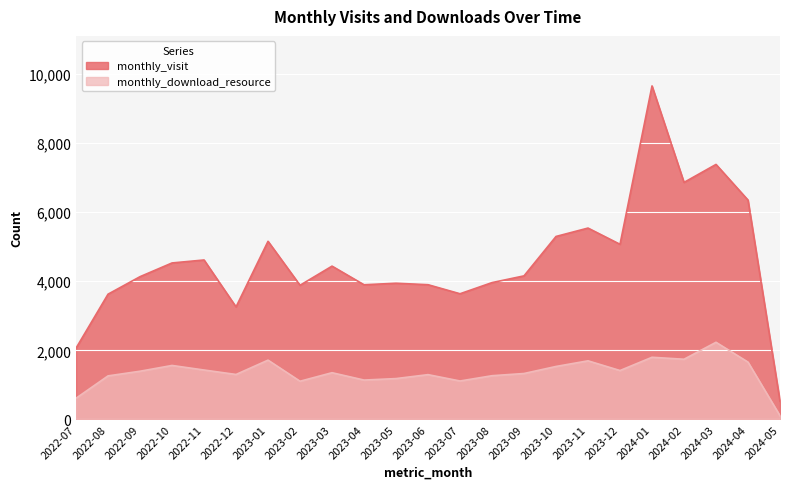

Reading right to left, extract all data points from this chart.

monthly_visit: 2024-05=525	2024-04=6351	2024-03=7384	2024-02=6863	2024-01=9657	2023-12=5071	2023-11=5541	2023-10=5298	2023-09=4157	2023-08=3962	2023-07=3639	2023-06=3901	2023-05=3944	2023-04=3899	2023-03=4439	2023-02=3885	2023-01=5158	2022-12=3258	2022-11=4617	2022-10=4531	2022-09=4134	2022-08=3627	2022-07=2064
monthly_download_resource: 2024-05=107	2024-04=1660	2024-03=2234	2024-02=1743	2024-01=1800	2023-12=1416	2023-11=1697	2023-10=1534	2023-09=1330	2023-08=1266	2023-07=1113	2023-06=1297	2023-05=1183	2023-04=1140	2023-03=1353	2023-02=1106	2023-01=1717	2022-12=1302	2022-11=1431	2022-10=1563	2022-09=1396	2022-08=1261	2022-07=614